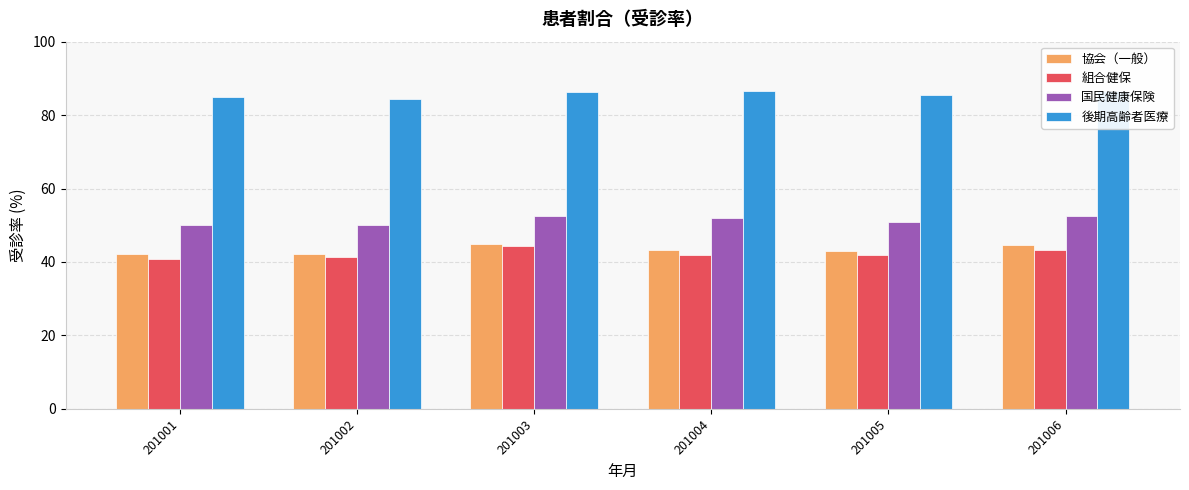

Is it true that 協会（一般） equals 43.4 at 201004?

True